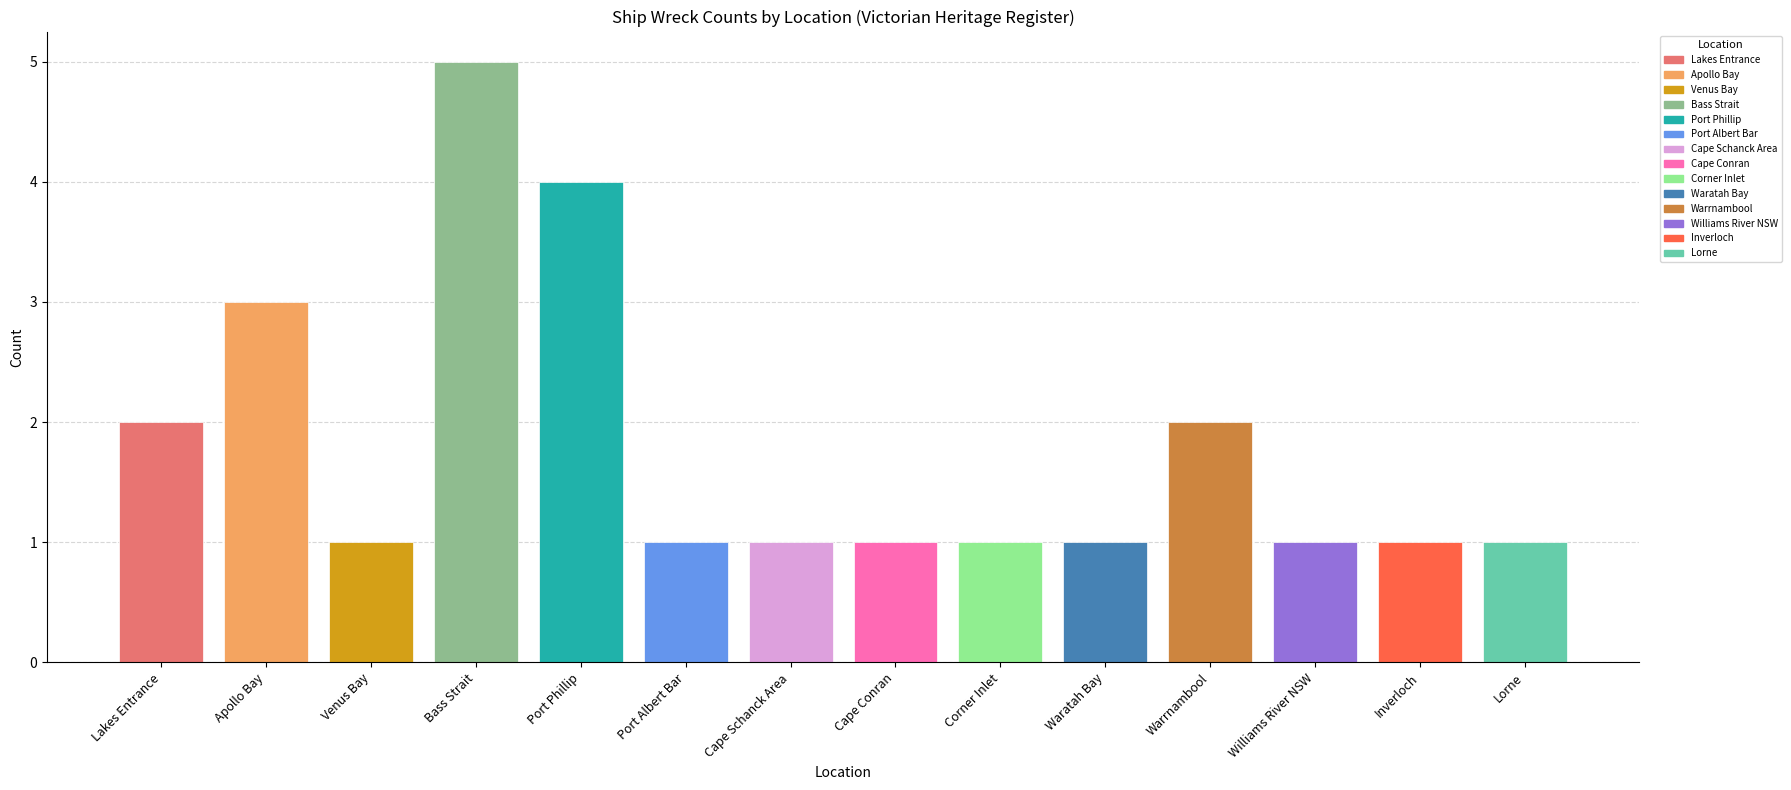

Is it true that the value at Apollo Bay is 1?

False